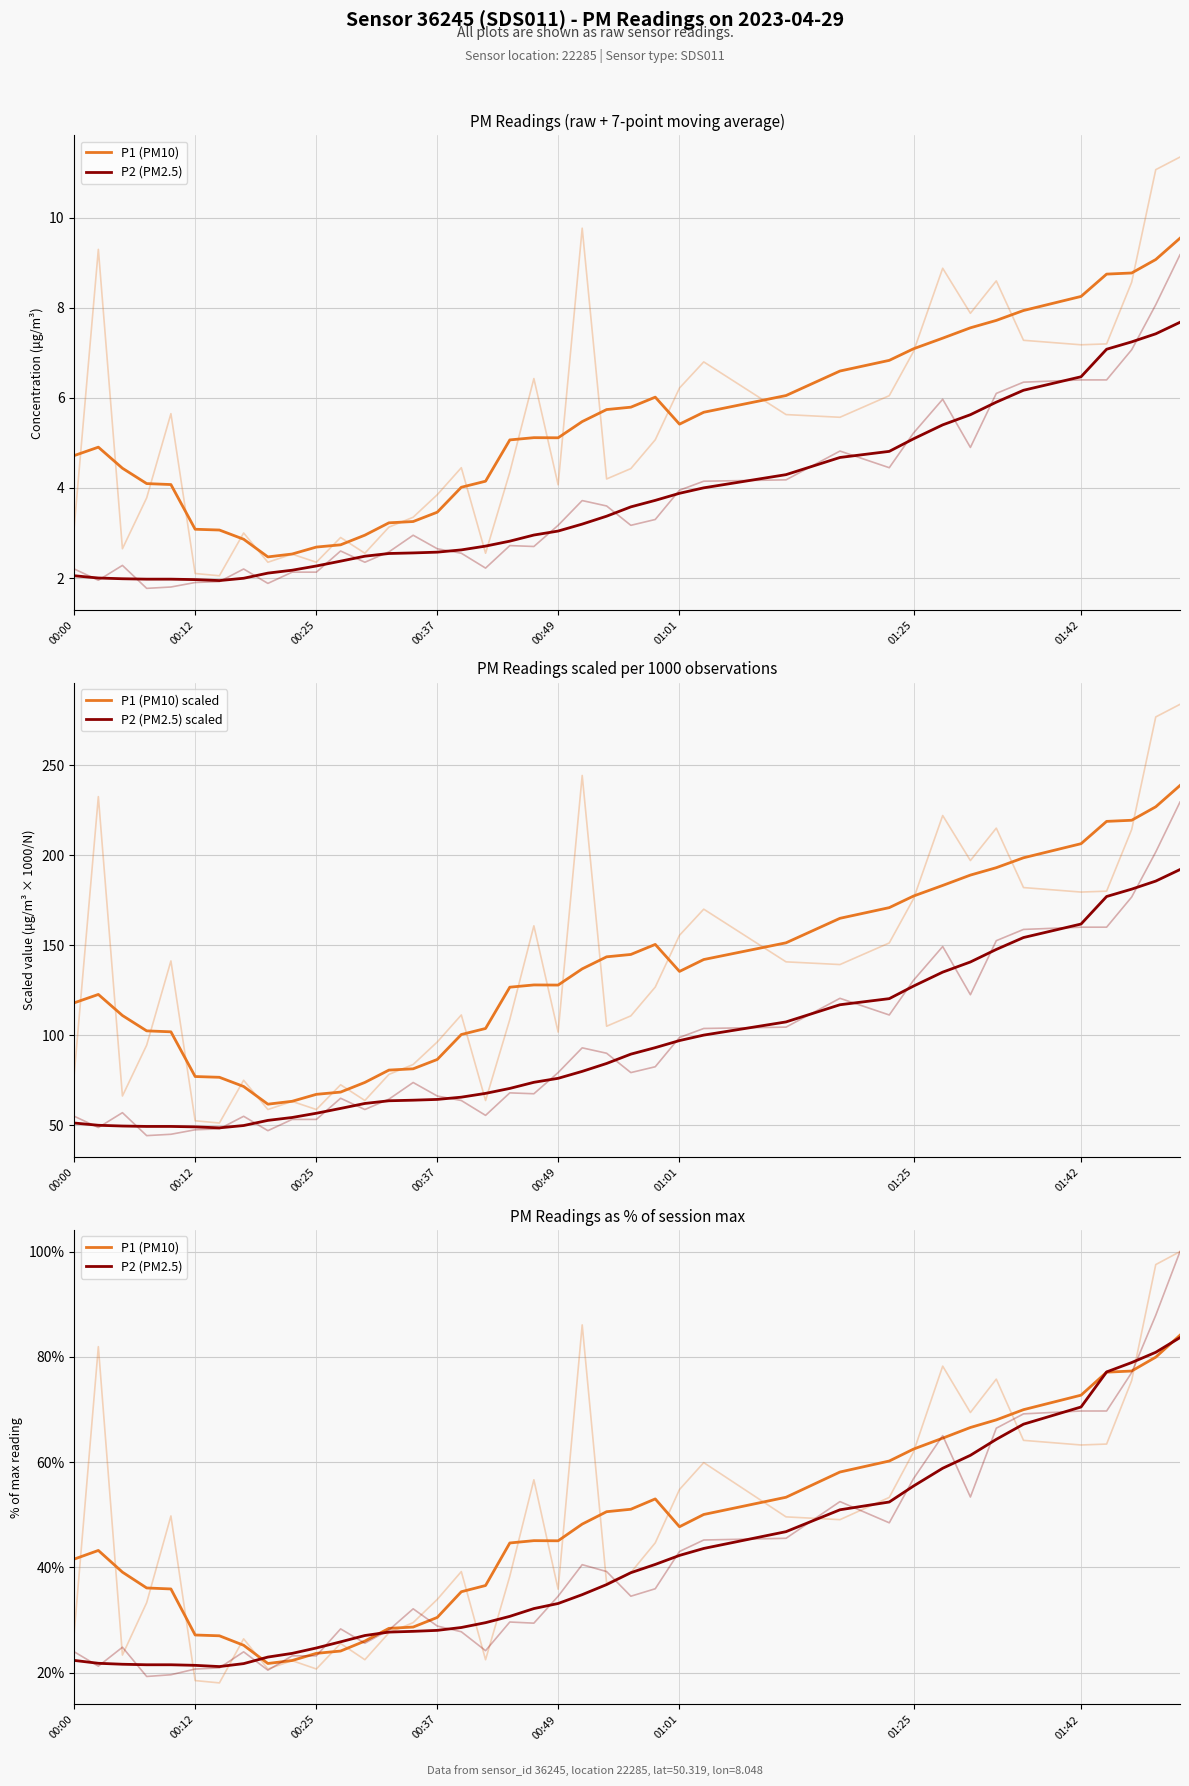

Reading right to left, list all the values displayed in this chart.

P1 (PM10): 84.1	79.9	77.3	77.1	72.7	70.0	68.0	66.6	64.6	62.5	60.2	58.1	53.3	50.1	47.7	53.0	51.1	50.6	48.2	45.1	45.1	44.6	36.6	35.4	30.5	28.7	28.4	26.0	24.1	23.7	22.3	21.7	25.2	27.0	27.2	35.9	36.1	39.1	43.2	41.6
P2 (PM2.5): 83.7	80.9	78.9	77.1	70.5	67.2	64.3	61.3	58.8	55.5	52.4	50.9	46.8	43.6	42.3	40.6	39.0	36.7	34.8	33.1	32.2	30.7	29.5	28.6	28.0	27.9	27.7	27.1	25.9	24.7	23.7	23.0	21.7	21.2	21.4	21.5	21.5	21.6	21.8	22.3
P1 (PM10) scaled: 238.7	226.8	219.4	218.8	206.4	198.5	193.0	188.9	183.2	177.3	170.9	164.9	151.3	142.0	135.4	150.4	144.9	143.5	136.9	127.9	127.9	126.7	103.8	100.4	86.5	81.4	80.6	73.8	68.4	67.2	63.3	61.7	71.5	76.6	77.1	101.9	102.4	111.0	122.7	118.0
P2 (PM2.5) scaled: 192.0	185.6	181.1	177.0	161.8	154.2	147.6	140.7	135.0	127.3	120.3	116.9	107.4	100.1	97.0	93.1	89.5	84.3	79.9	76.1	73.9	70.5	67.7	65.6	64.4	63.9	63.6	62.1	59.4	56.7	54.3	52.7	49.9	48.6	49.1	49.4	49.4	49.6	50.0	51.2